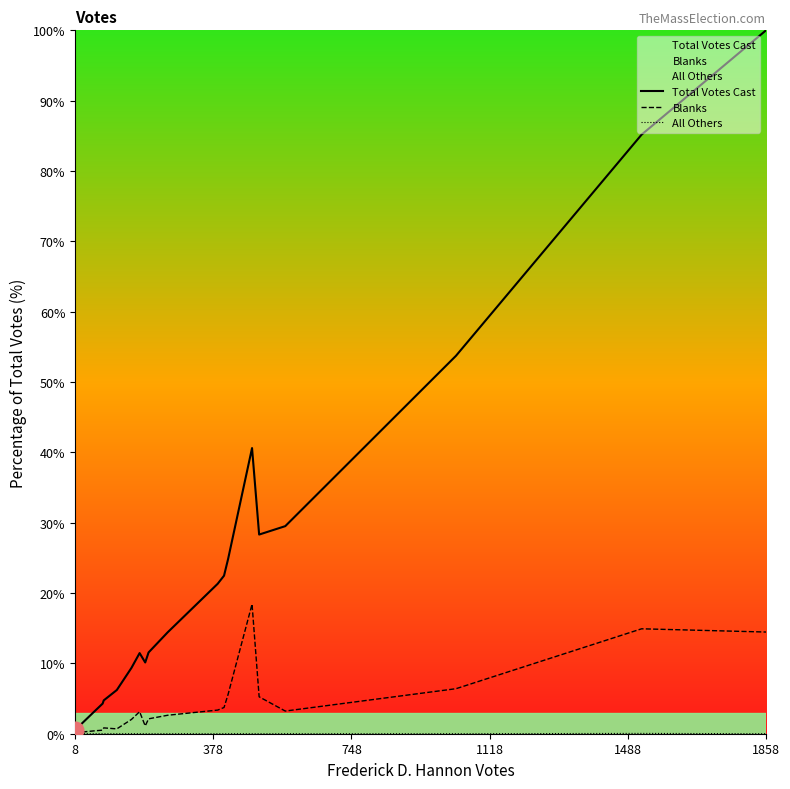

Which series has the largest range (max minus min)?

Total Votes Cast